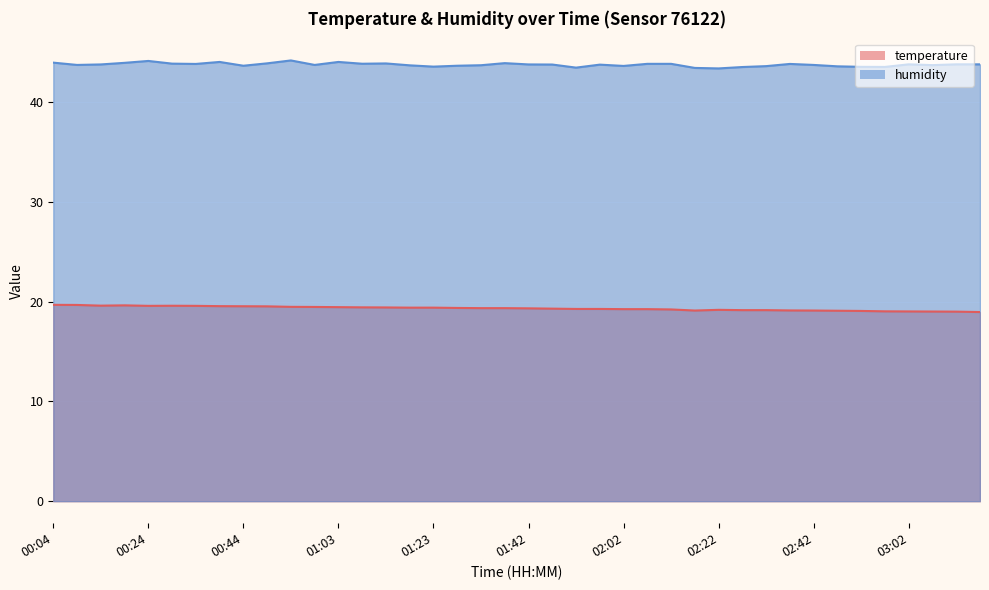

True or false: temperature and humidity intersect in this chart.

False